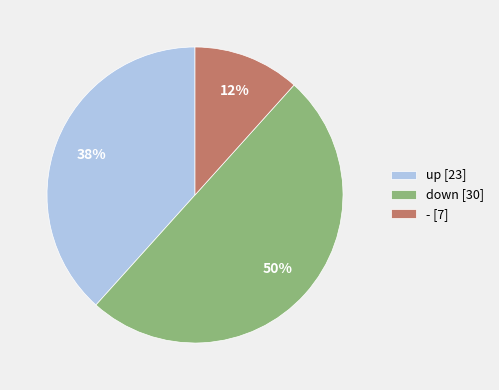

What is the smallest slice in the pie chart?

-